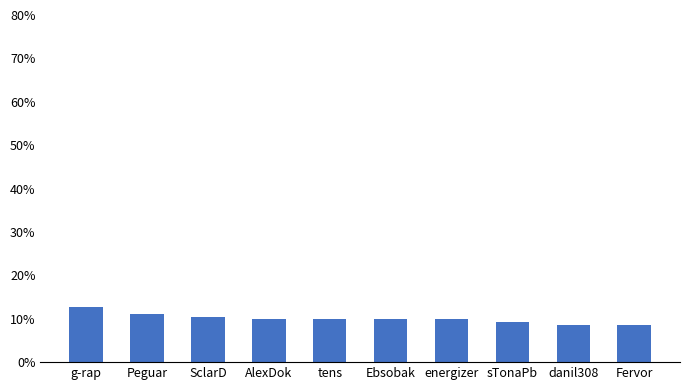

Where is the data nearest to the value 0?

danil308